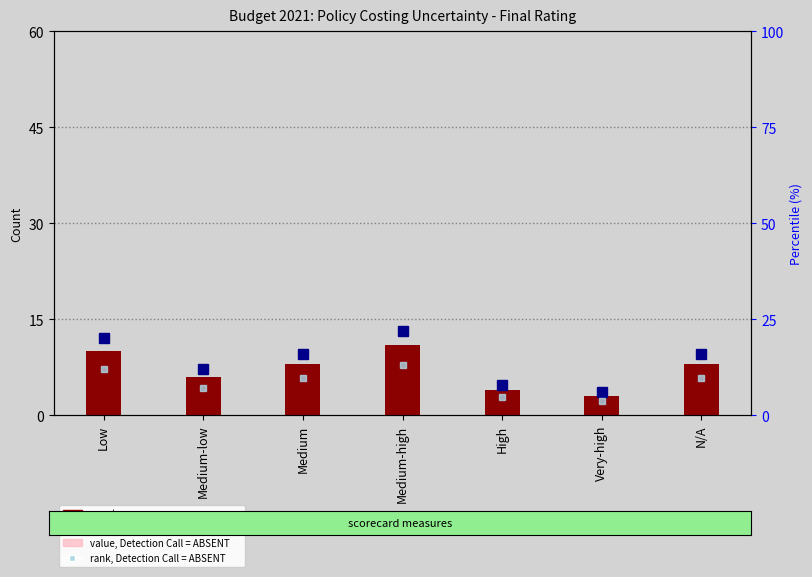

At which label does rank, Detection Call = ABSENT first exceed 9?

Low